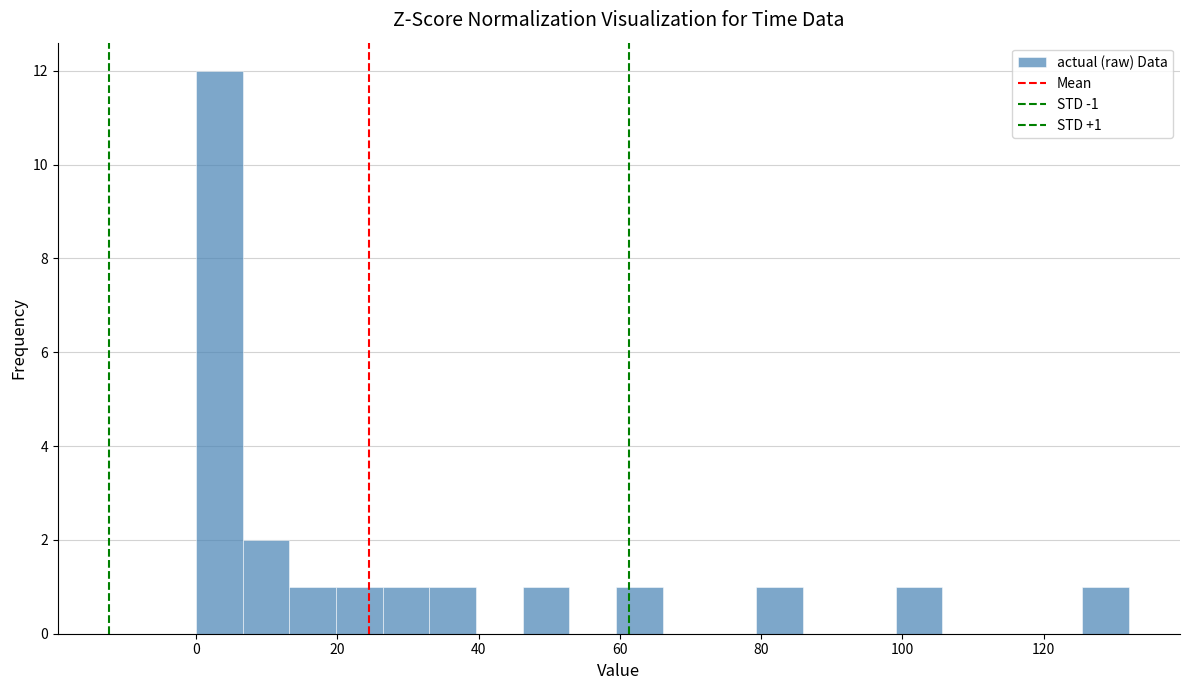

Read against the x-axis, roughly where is the centre of the tallest bar?

4